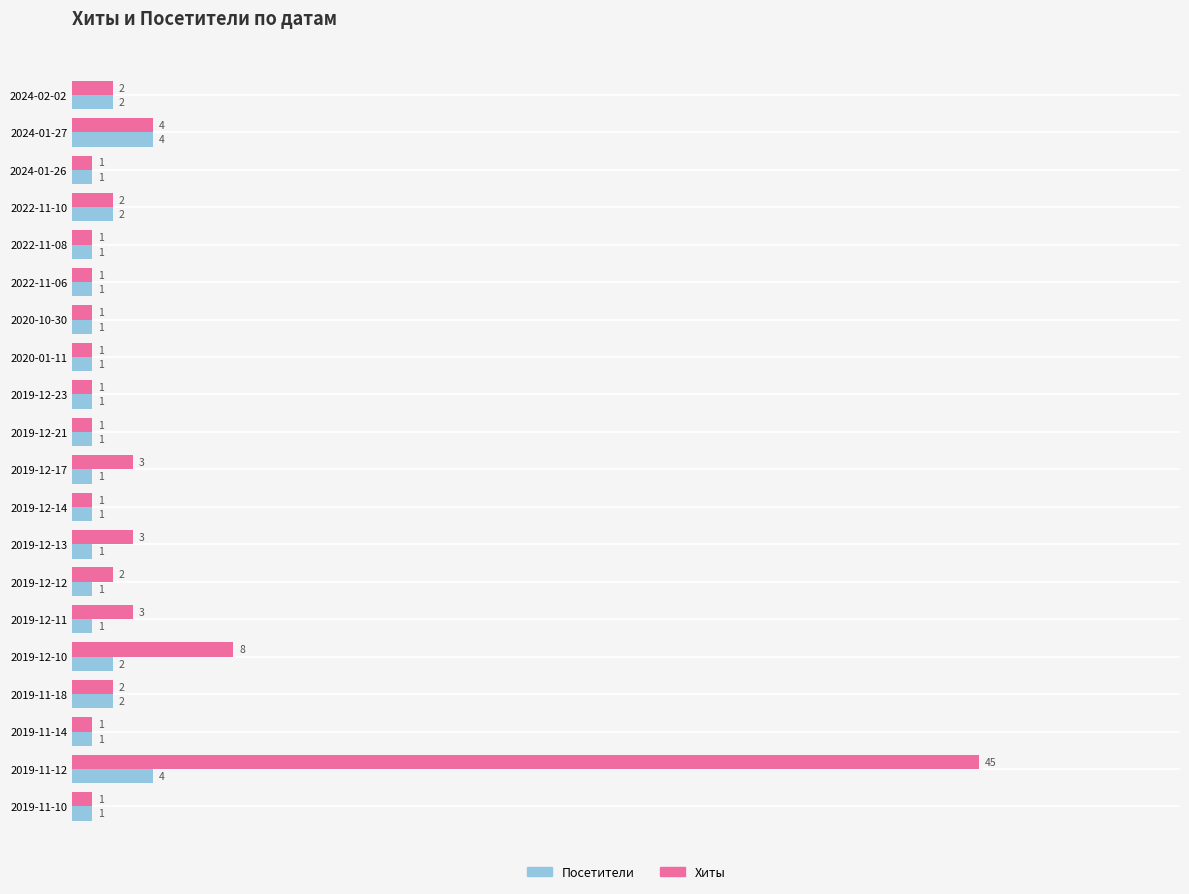

What is the difference between the maximum and minimum values in the Посетители series?

3